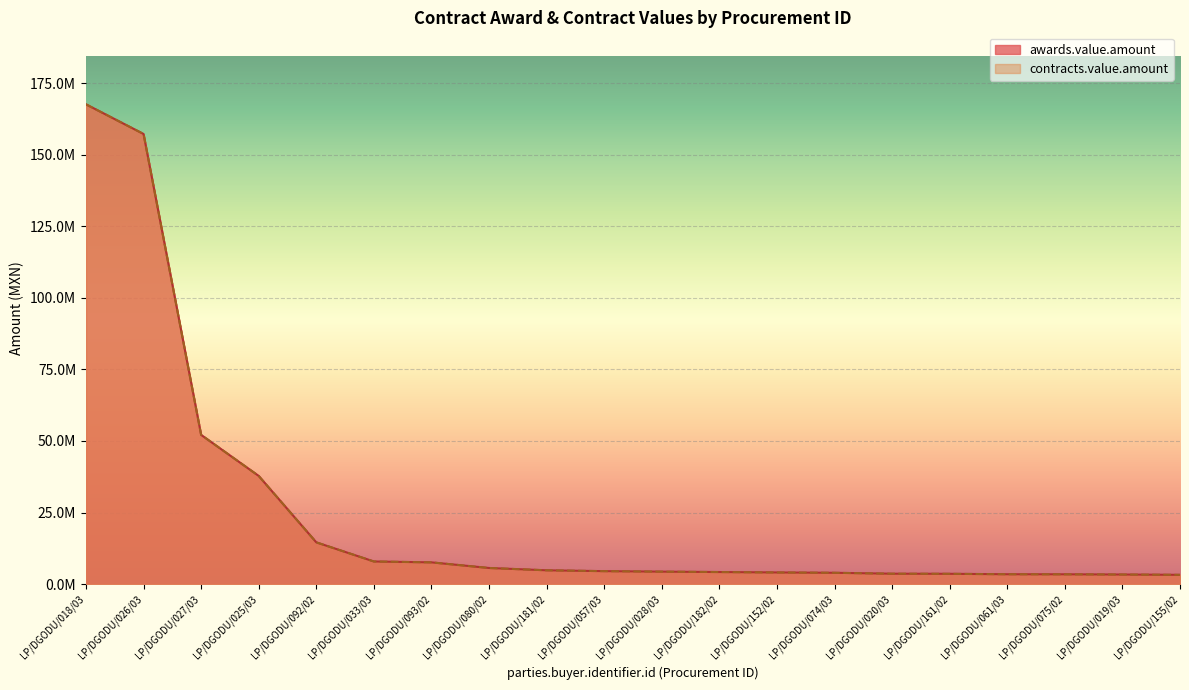

How many lines are shown in the chart?

2